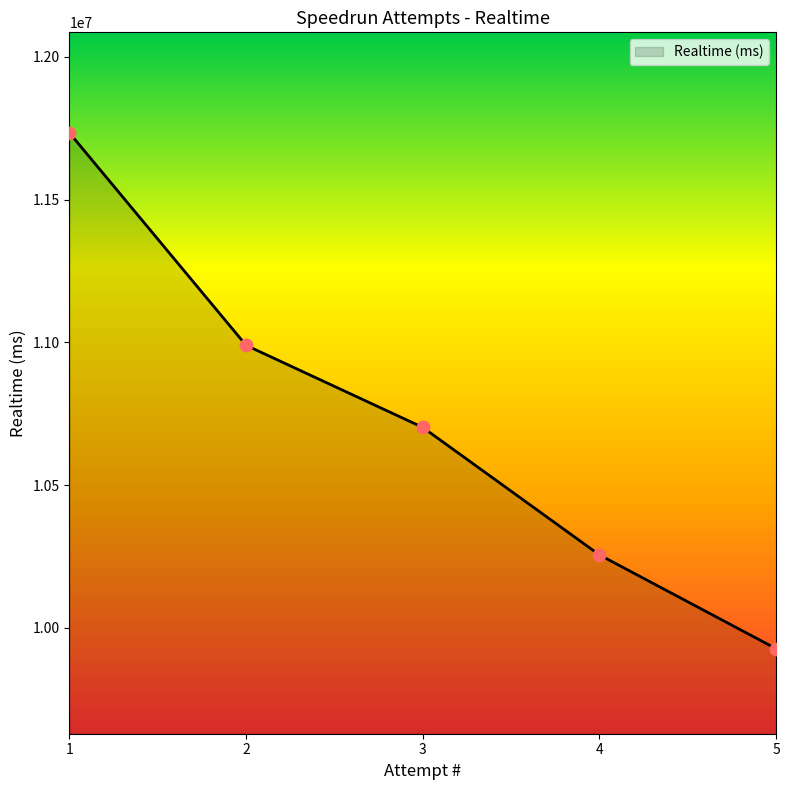

Approximately how many times larger is the value at 3 compared to 4?

1.0